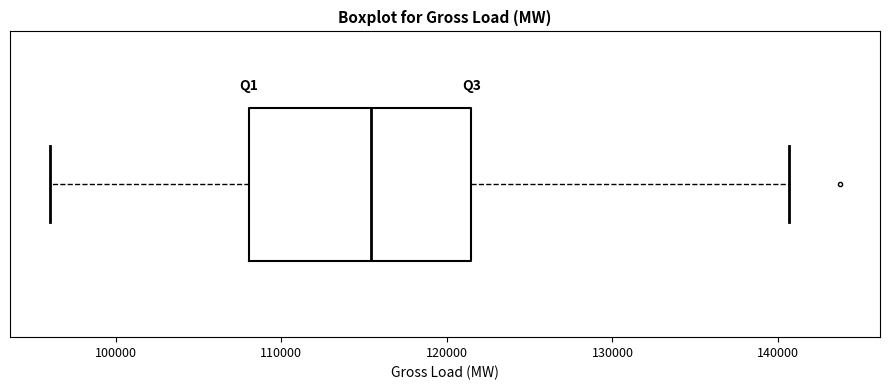

Where does the left whisker of the box end on the x-axis? The values are not printed on the chart, so give them approximately, as read against the axis.

96000